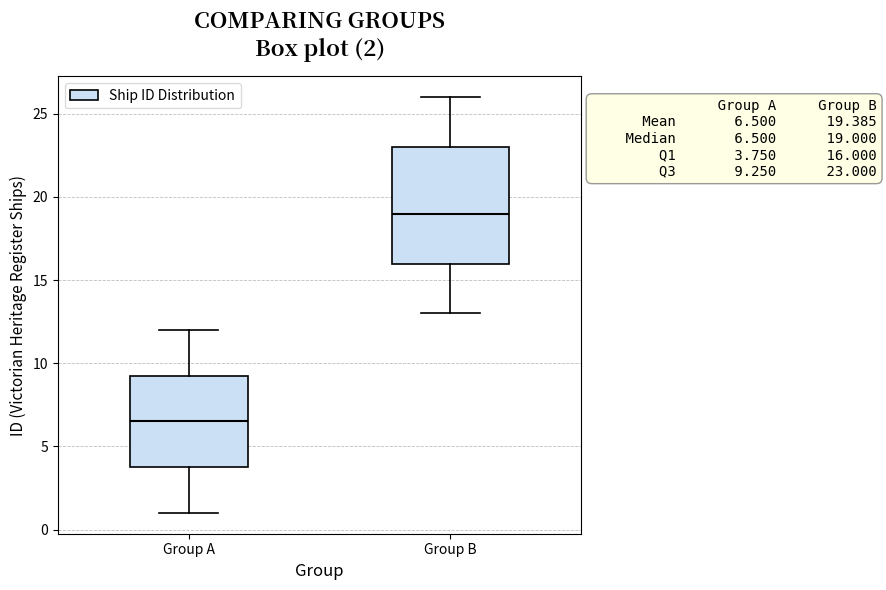

Which box is the tallest, from its lower edge to its upper edge?

Group B